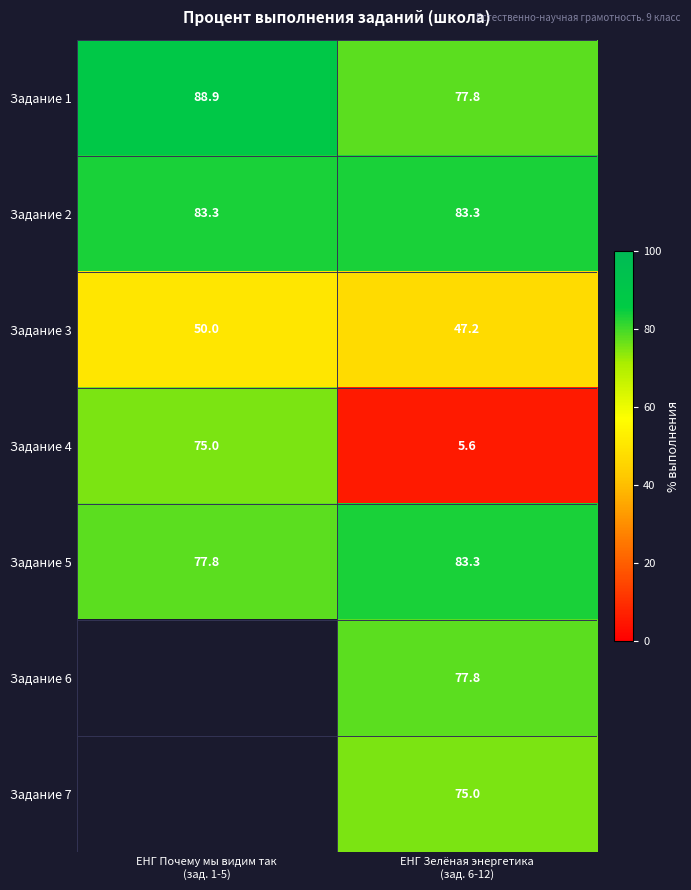

What is the average value of the Задание 3 series?

48.6